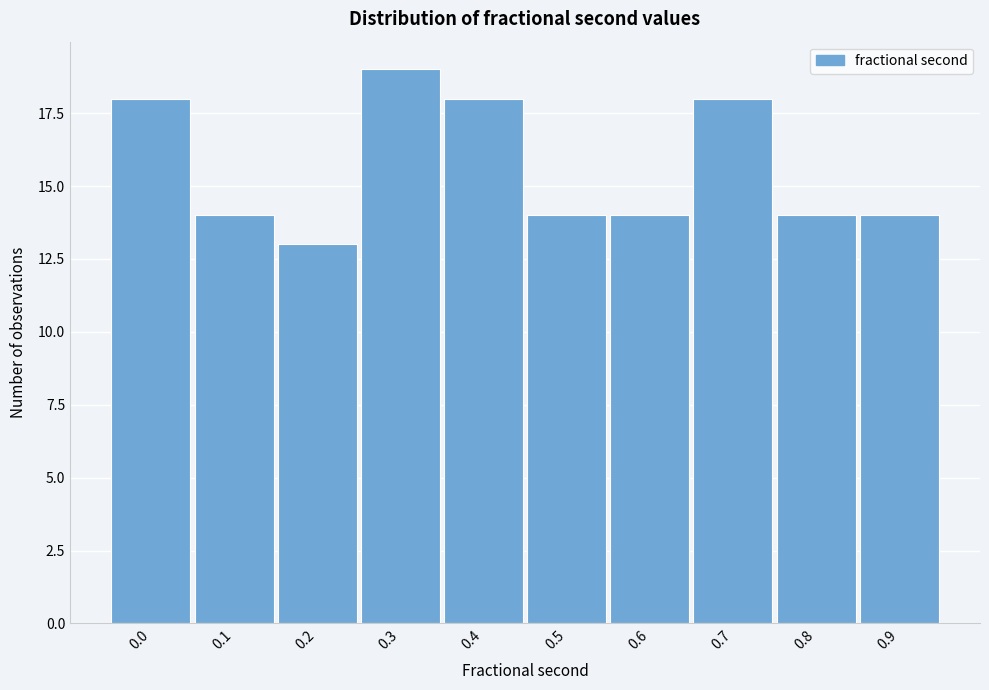

Reading left to right, transcribe all the data shown in this chart.

18	14	13	19	18	14	14	18	14	14